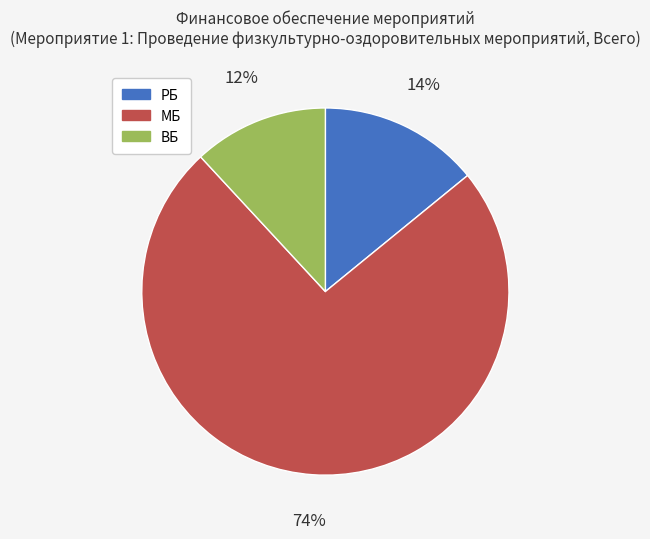

To the nearest percent, what is the difference between the largest and smallest slice percentages?

62%